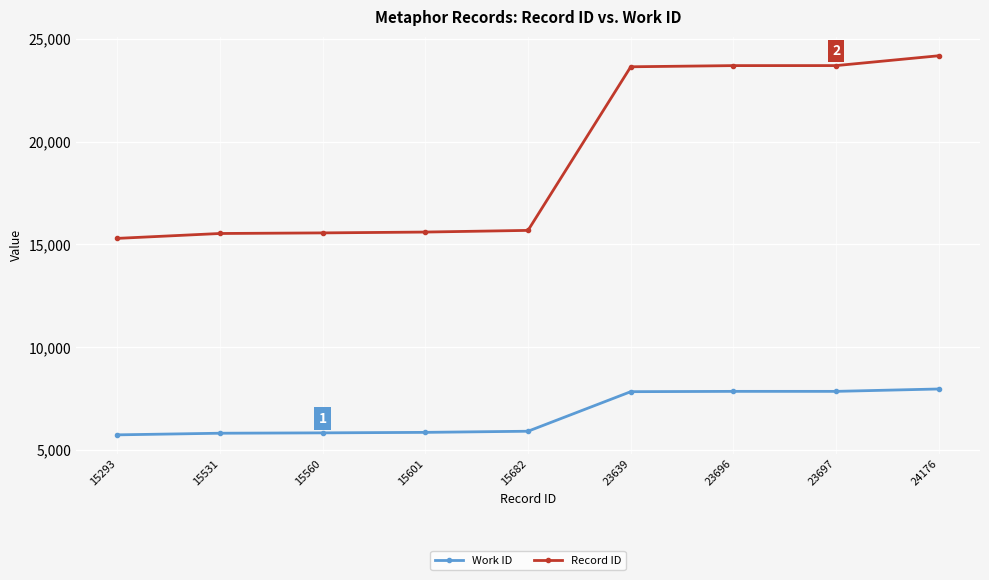

Does the chart display data point markers on the line(s)?

Yes